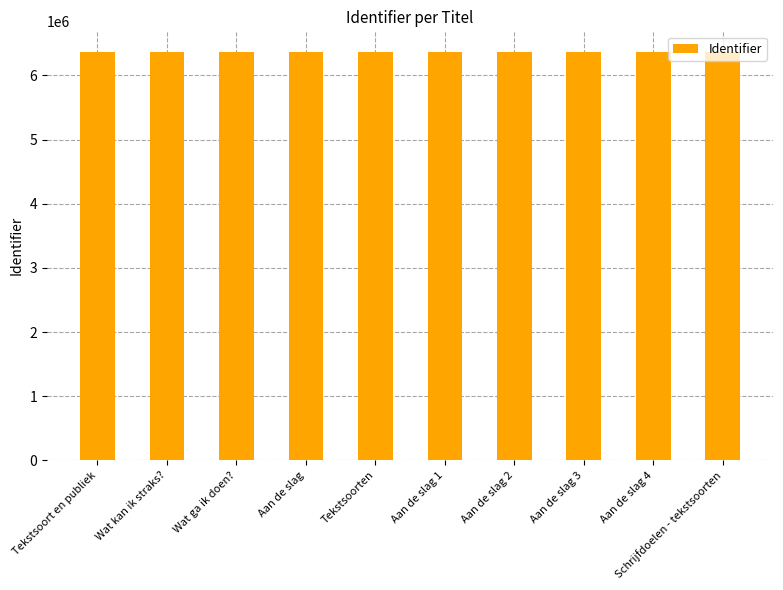

Approximately how many times larger is the value at Aan de slag 4 compared to Aan de slag 2?

1.0